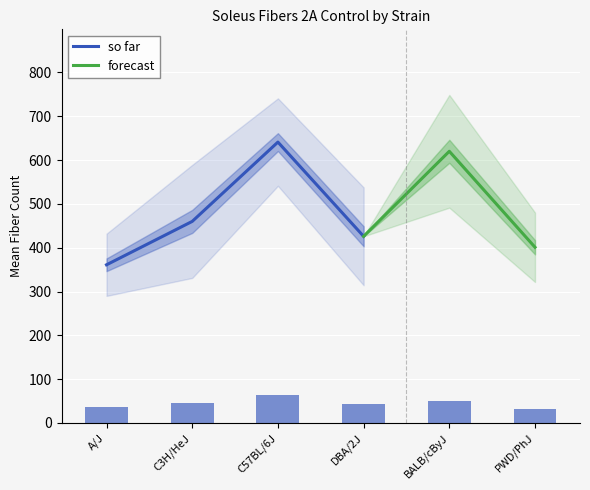

Where is so far nearest to the value 501?

C3H/HeJ